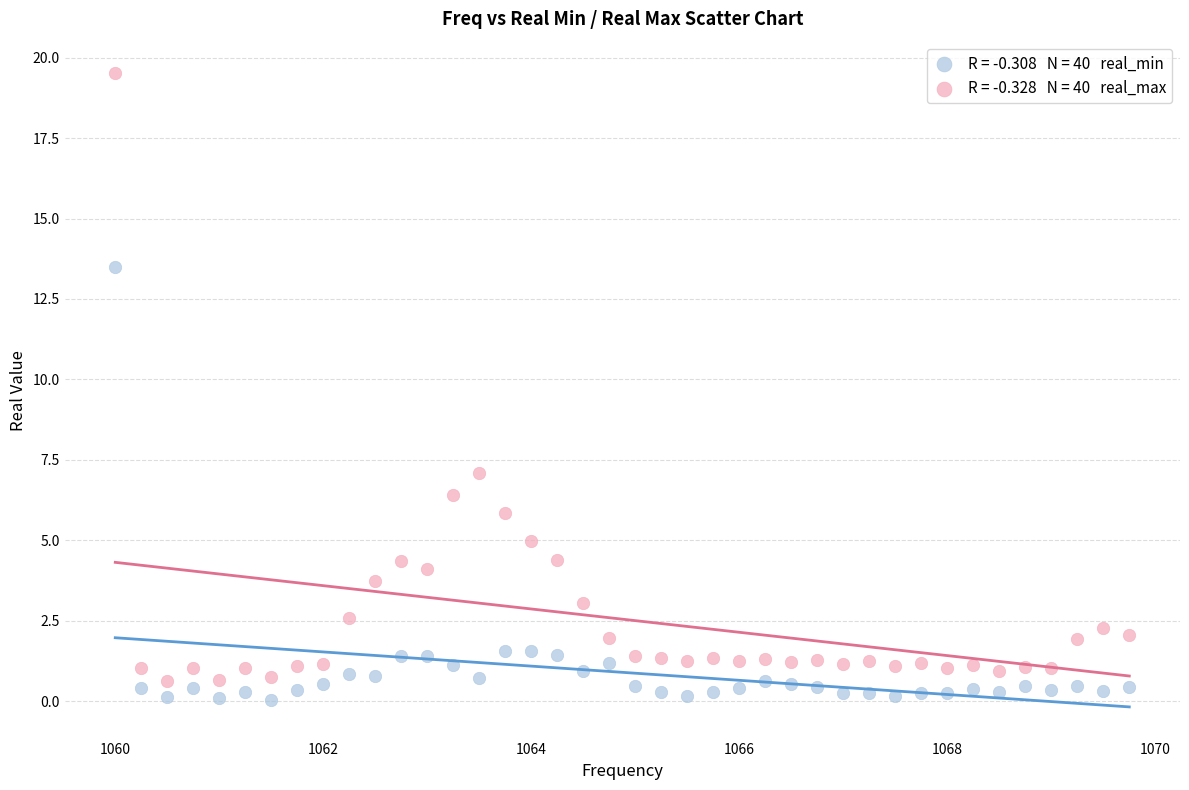

Across all data points, what is the range of X values (max minus min)?

9.8